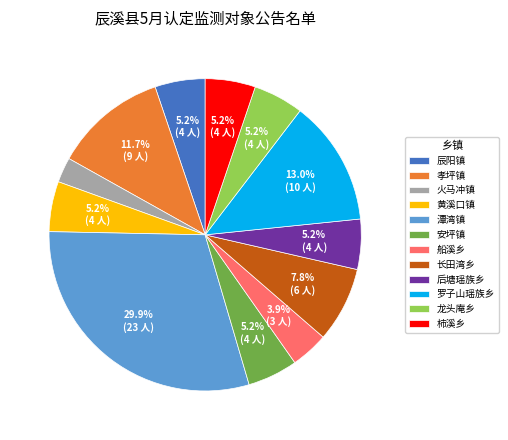

What is the smallest slice in the pie chart?

火马冲镇